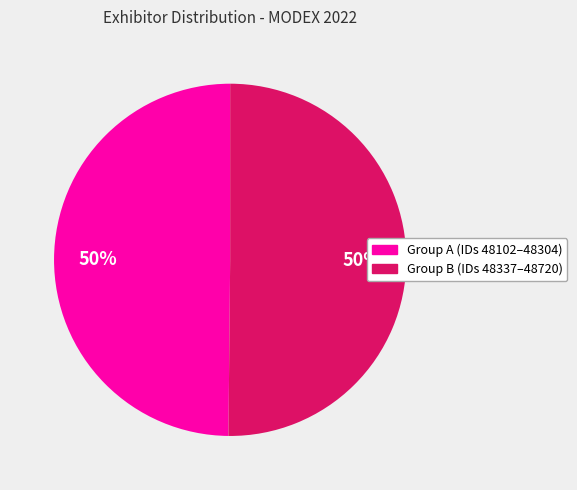

To the nearest percent, what is the average slice percentage?

50%